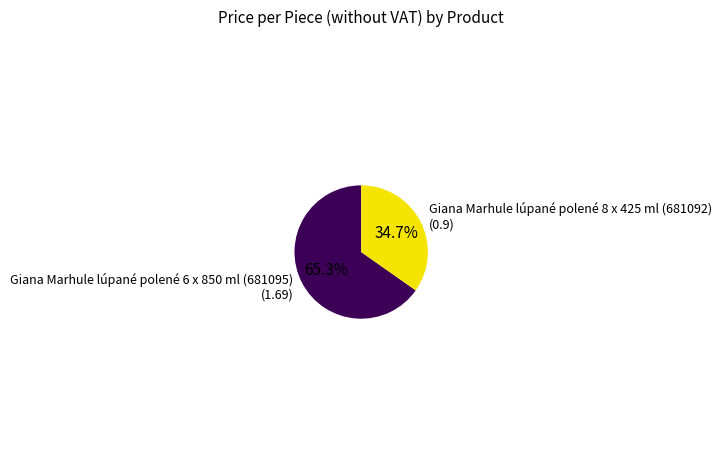

To the nearest percent, what percentage of the pie is Giana Marhule lúpané polené 8 x 425 ml (681092)?

35%